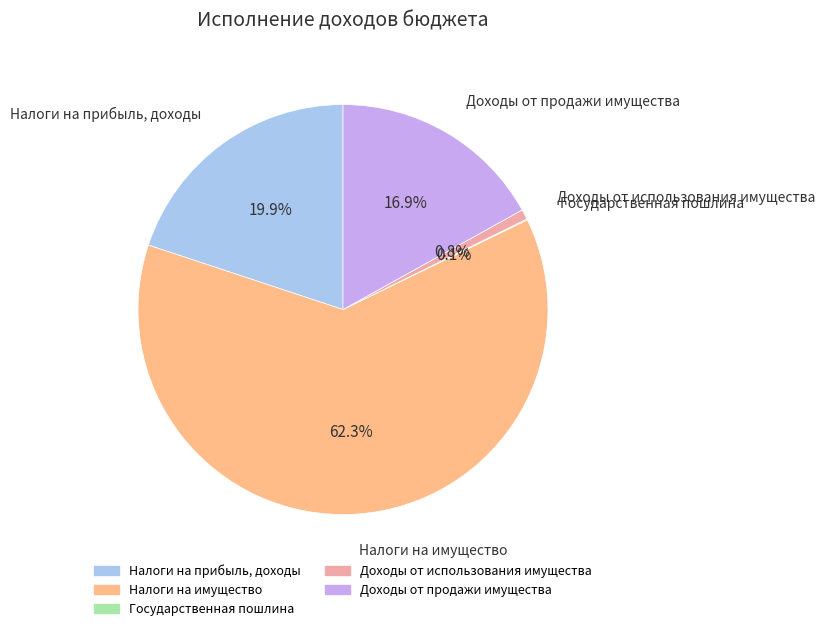

Is Налоги на имущество the majority of the pie?

Yes